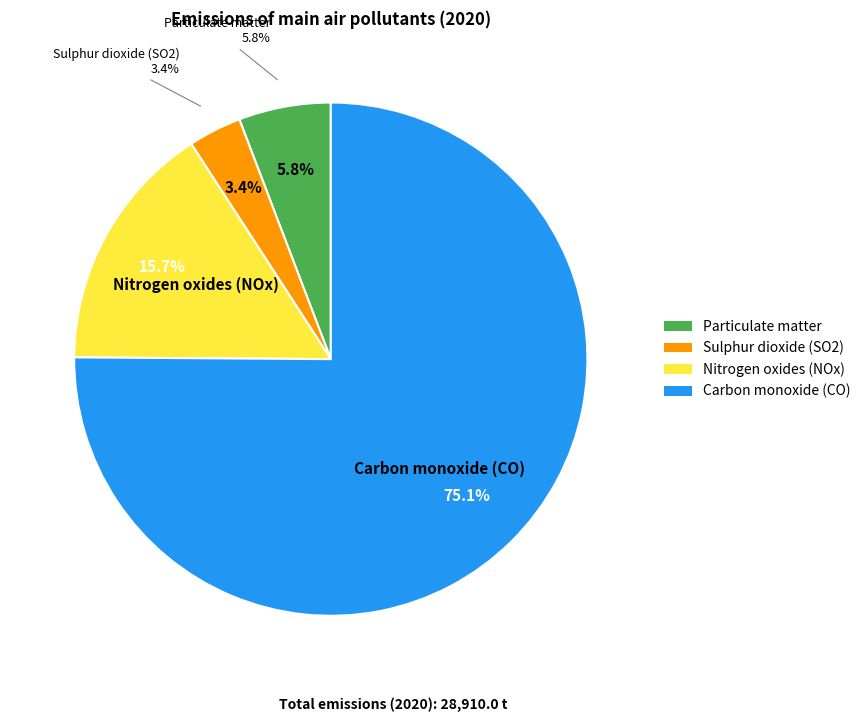

Combined, what portion of the pie is Sulphur dioxide (SO2) and Particulate matter?

9.2%